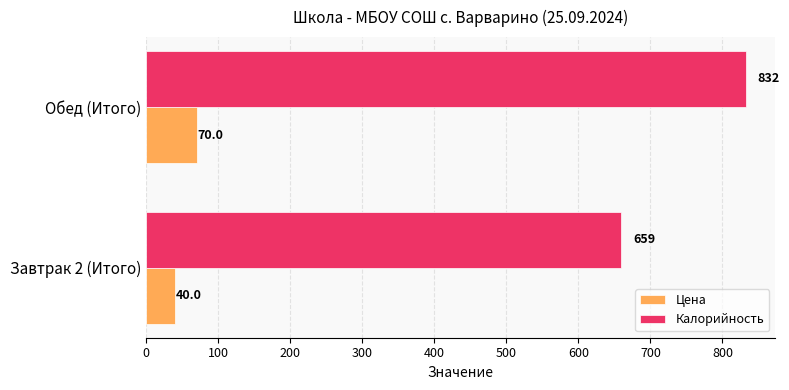

Which series has the widest spread of values?

Калорийность